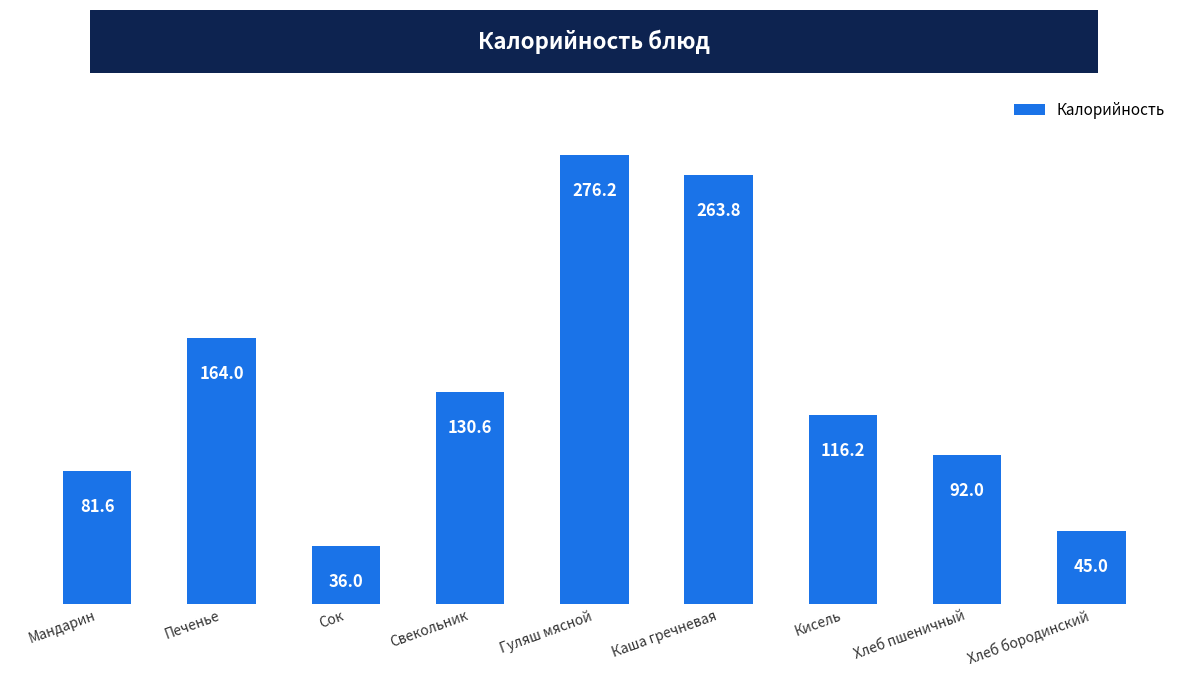

What position from the left is Кисель?

7